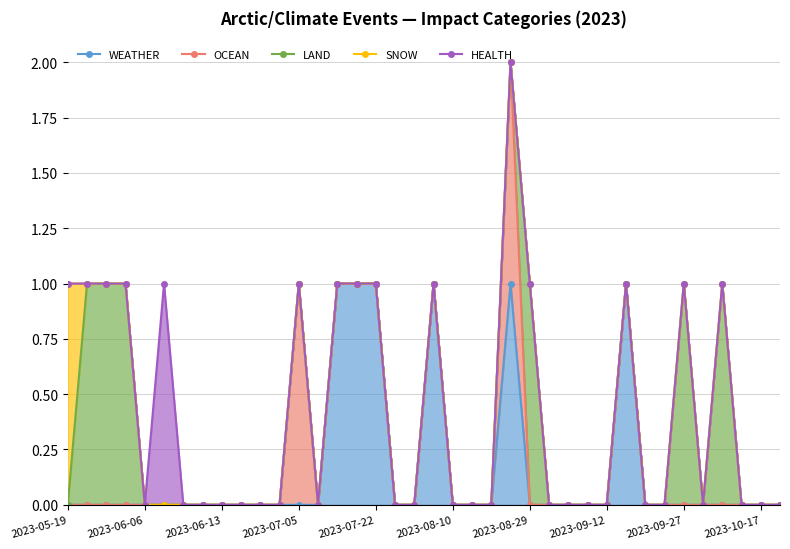

Which series ends up on top after the final intersection of OCEAN and LAND?

LAND